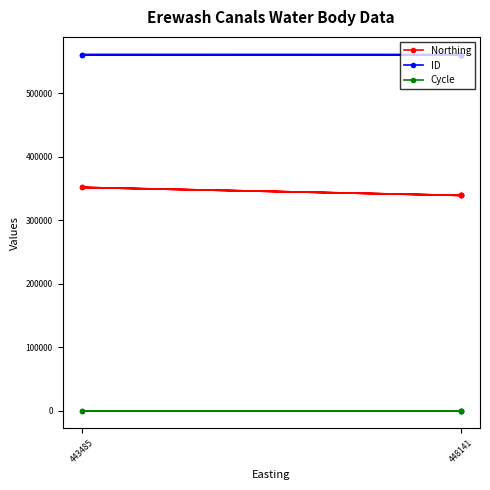

Reading right to left, transcribe all the data shown in this chart.

Northing: 351592	338957	351592	338957	338957	338957	338957
ID: 560564	560535	560563	560545	560544	560543	560542
Cycle: 3	3	3	3	3	3	3